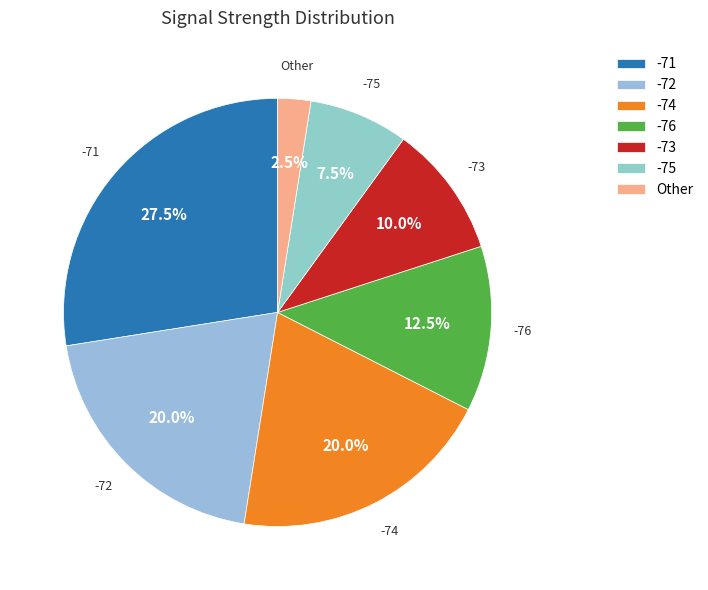

How many slices are in this pie chart?

7